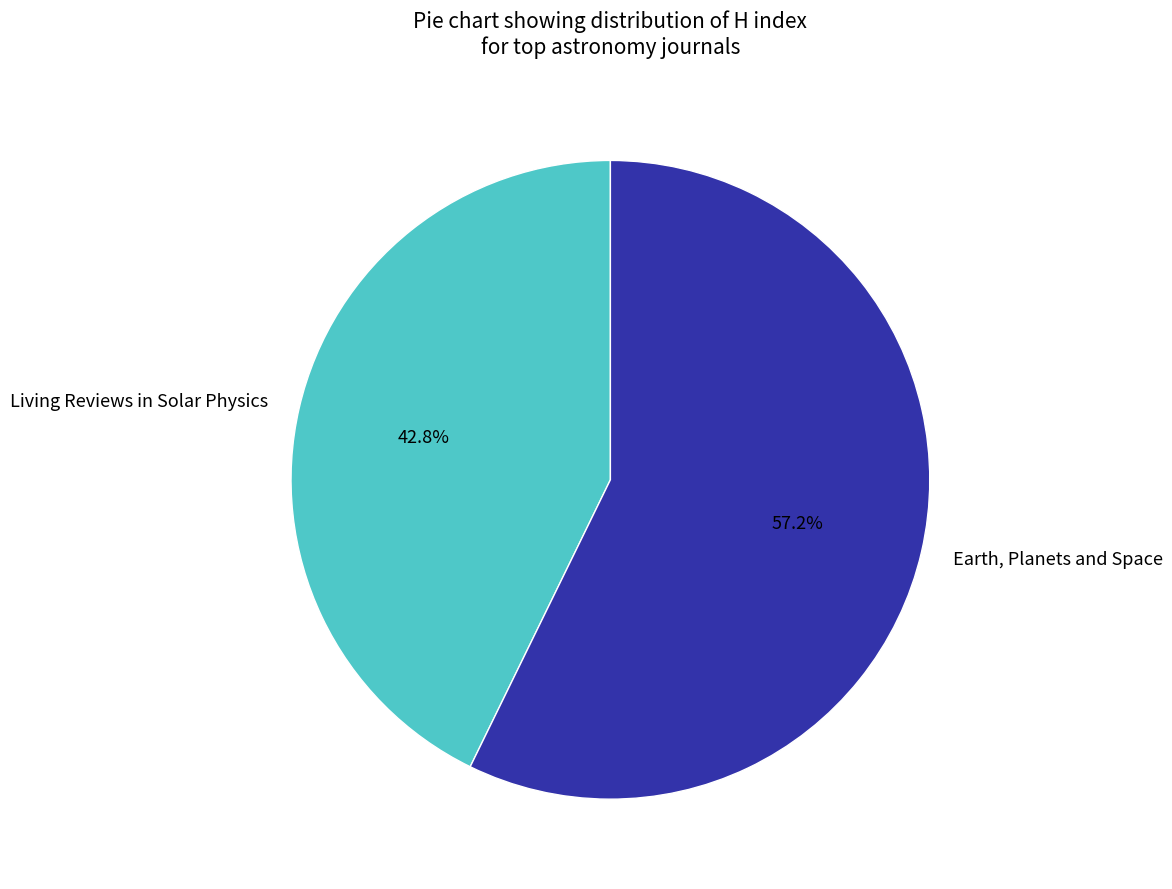

What is the ratio of the value at Living Reviews in Solar Physics to the value at Earth, Planets and Space?

0.7